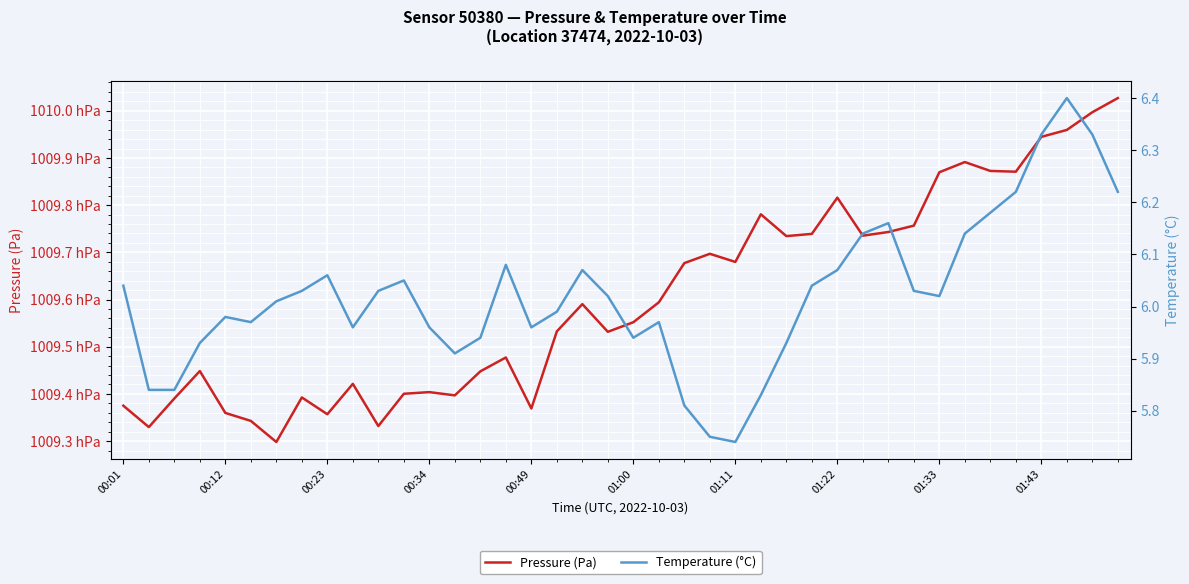

Reading left to right, list all the values displayed in this chart.

Pressure (Pa): 100937.5	100933.0	100939.0	100944.8	100936.0	100934.3	100929.8	100939.2	100935.7	100942.1	100933.2	100940.0	100940.4	100939.7	100944.8	100947.7	100936.9	100953.2	100959.0	100953.2	100955.2	100959.4	100967.7	100969.7	100968.0	100978.1	100973.4	100973.9	100981.6	100973.5	100974.3	100975.7	100987.0	100989.1	100987.2	100987.1	100994.5	100995.9	100999.7	101002.7
Temperature (°C): 6.0	5.8	5.8	5.9	6.0	6.0	6.0	6.0	6.1	6.0	6.0	6.0	6.0	5.9	5.9	6.1	6.0	6.0	6.1	6.0	5.9	6.0	5.8	5.8	5.7	5.8	5.9	6.0	6.1	6.1	6.2	6.0	6.0	6.1	6.2	6.2	6.3	6.4	6.3	6.2